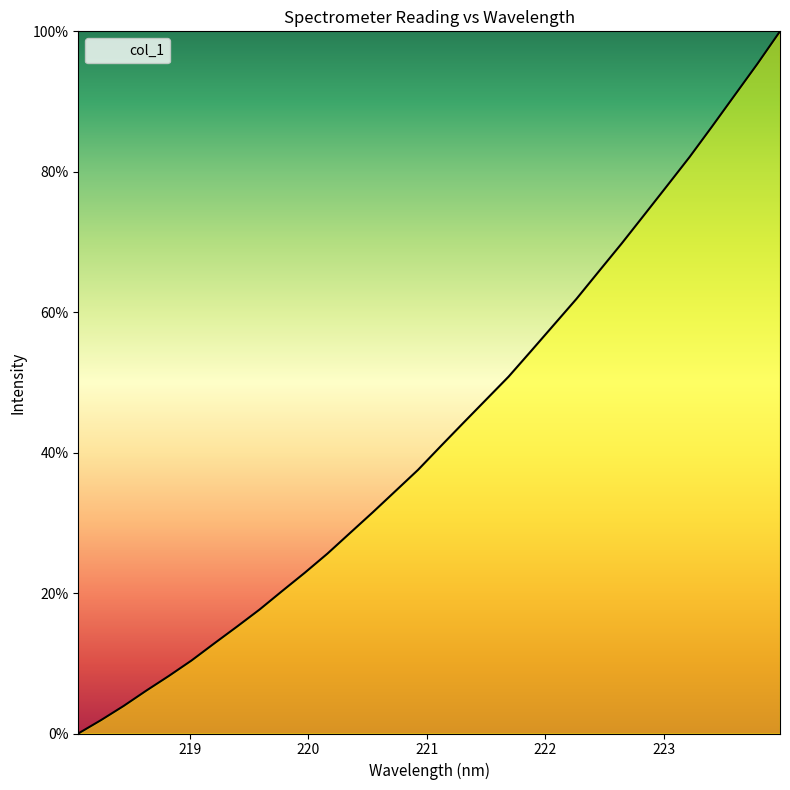

What is the difference between the maximum and minimum values?

100.0